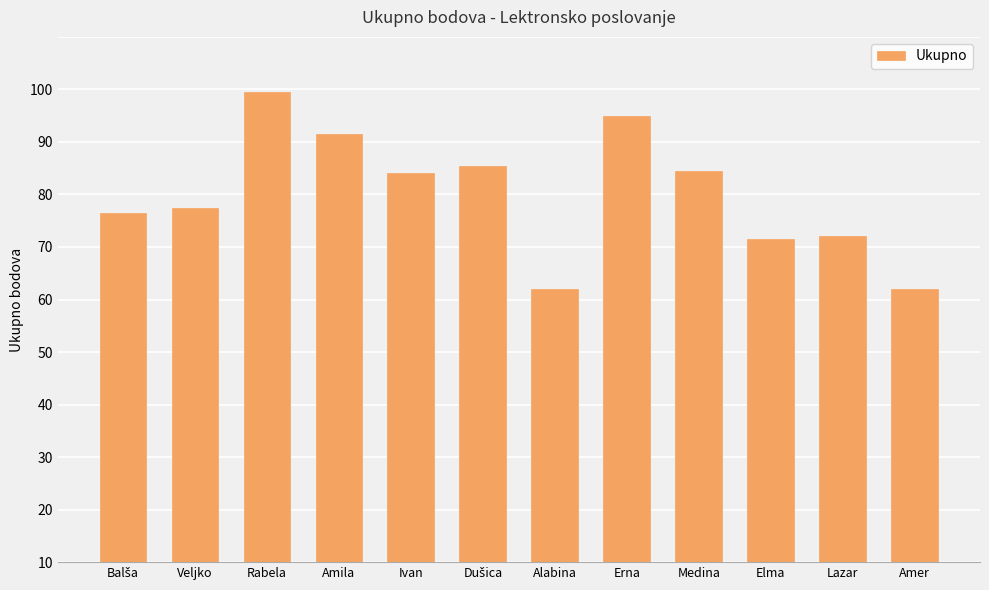

At which label is the value closest to 70?

Veljko